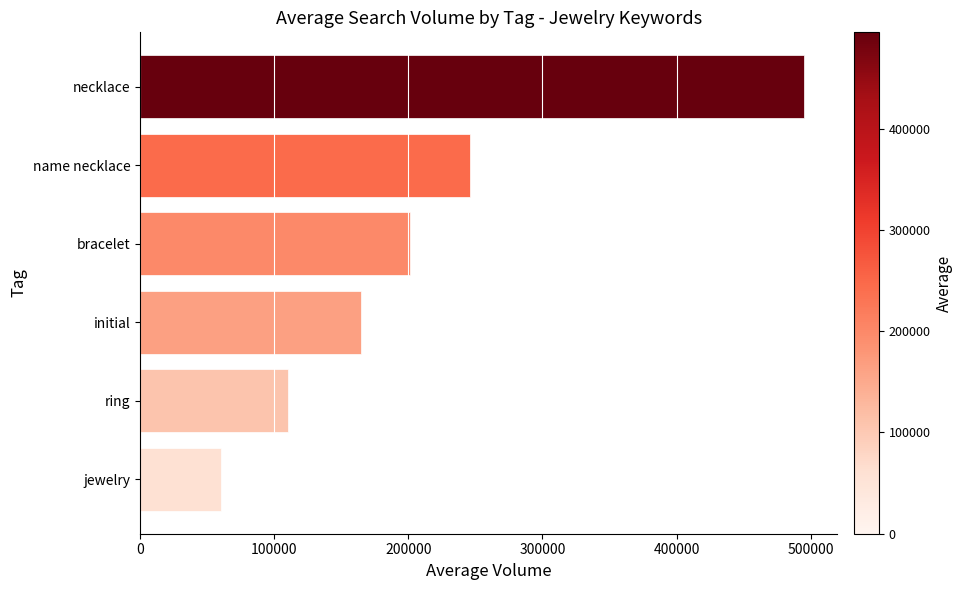

What is the label of the 2nd bar from the bottom?

ring